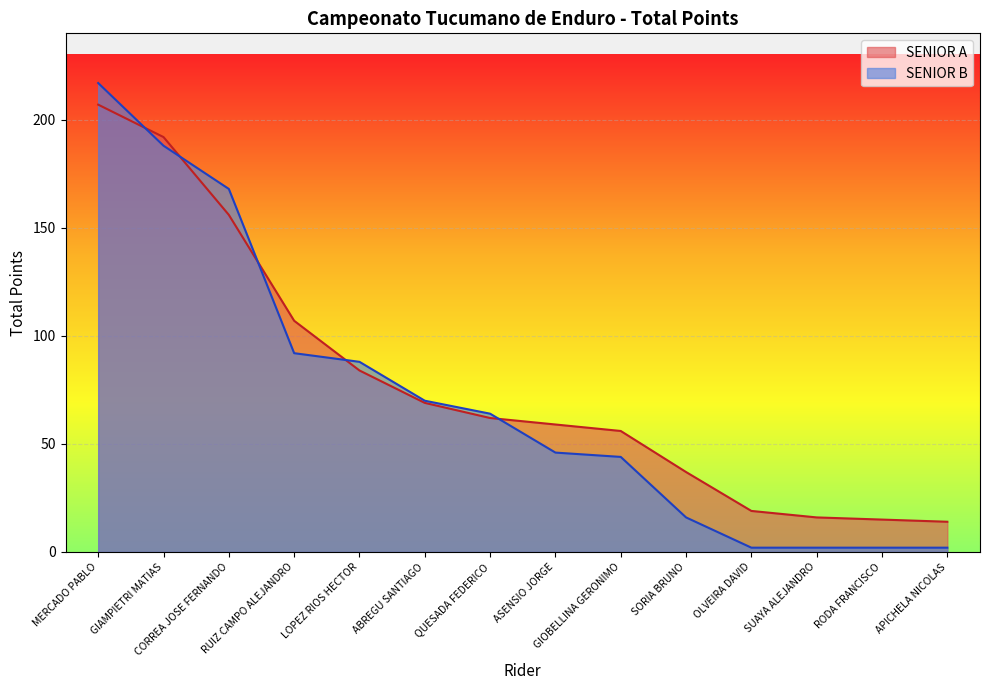

Reading left to right, list all the values displayed in this chart.

SENIOR A: MERCADO PABLO=207	GIAMPIETRI MATIAS=192	CORREA JOSE FERNANDO=156	RUIZ CAMPO ALEJANDRO=107	LOPEZ RIOS HECTOR=84	ABREGU SANTIAGO=69	QUESADA FEDERICO=62	ASENSIO JORGE=59	GIOBELLINA GERONIMO=56	SORIA BRUNO=37	OLVEIRA DAVID=19	SUAYA ALEJANDRO=16	RODA FRANCISCO=15	APICHELA NICOLAS=14
SENIOR B: MERCADO PABLO=217	GIAMPIETRI MATIAS=188	CORREA JOSE FERNANDO=168	RUIZ CAMPO ALEJANDRO=92	LOPEZ RIOS HECTOR=88	ABREGU SANTIAGO=70	QUESADA FEDERICO=64	ASENSIO JORGE=46	GIOBELLINA GERONIMO=44	SORIA BRUNO=16	OLVEIRA DAVID=2	SUAYA ALEJANDRO=2	RODA FRANCISCO=2	APICHELA NICOLAS=2